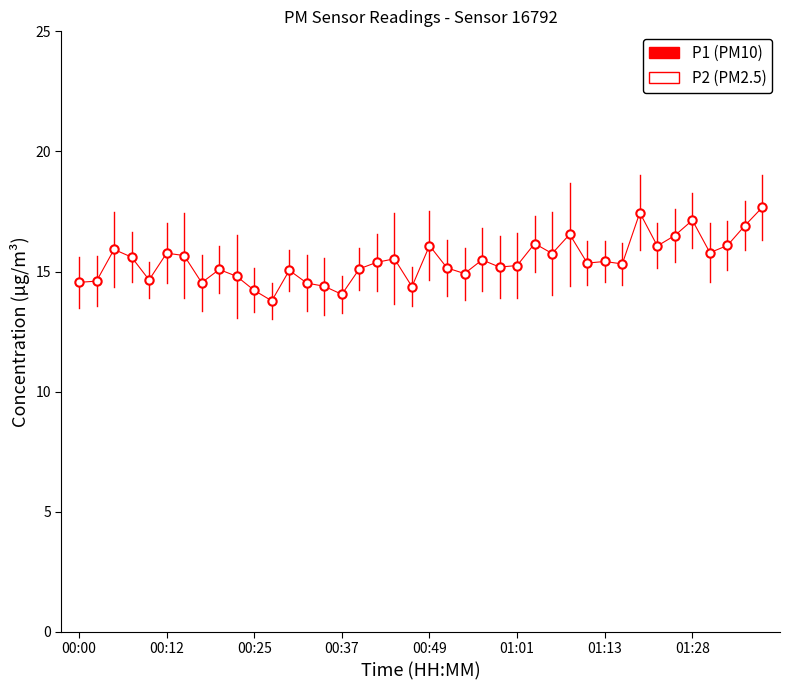

Is this an area chart (filled region under the line)?

No